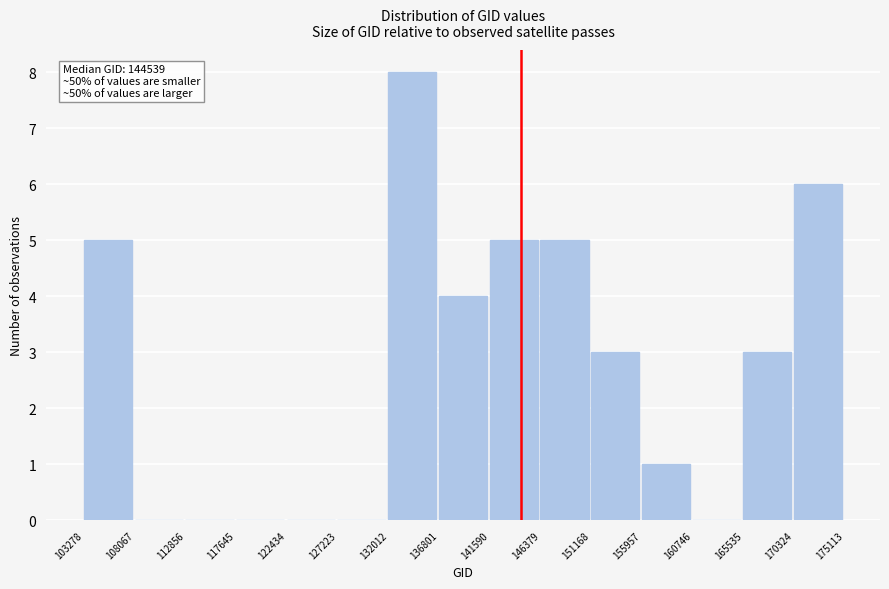

Which range on the x-axis has the tallest bar?

132012 to 136801